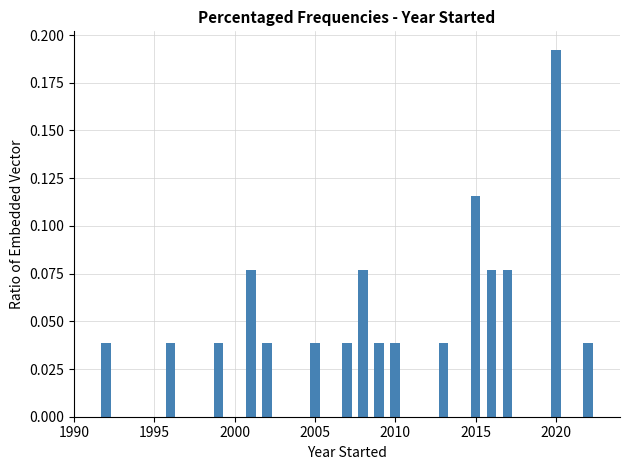

Around what value on the x-axis is the tallest bar? Give the approximate position of its centre, as read against the axis.

2020.0